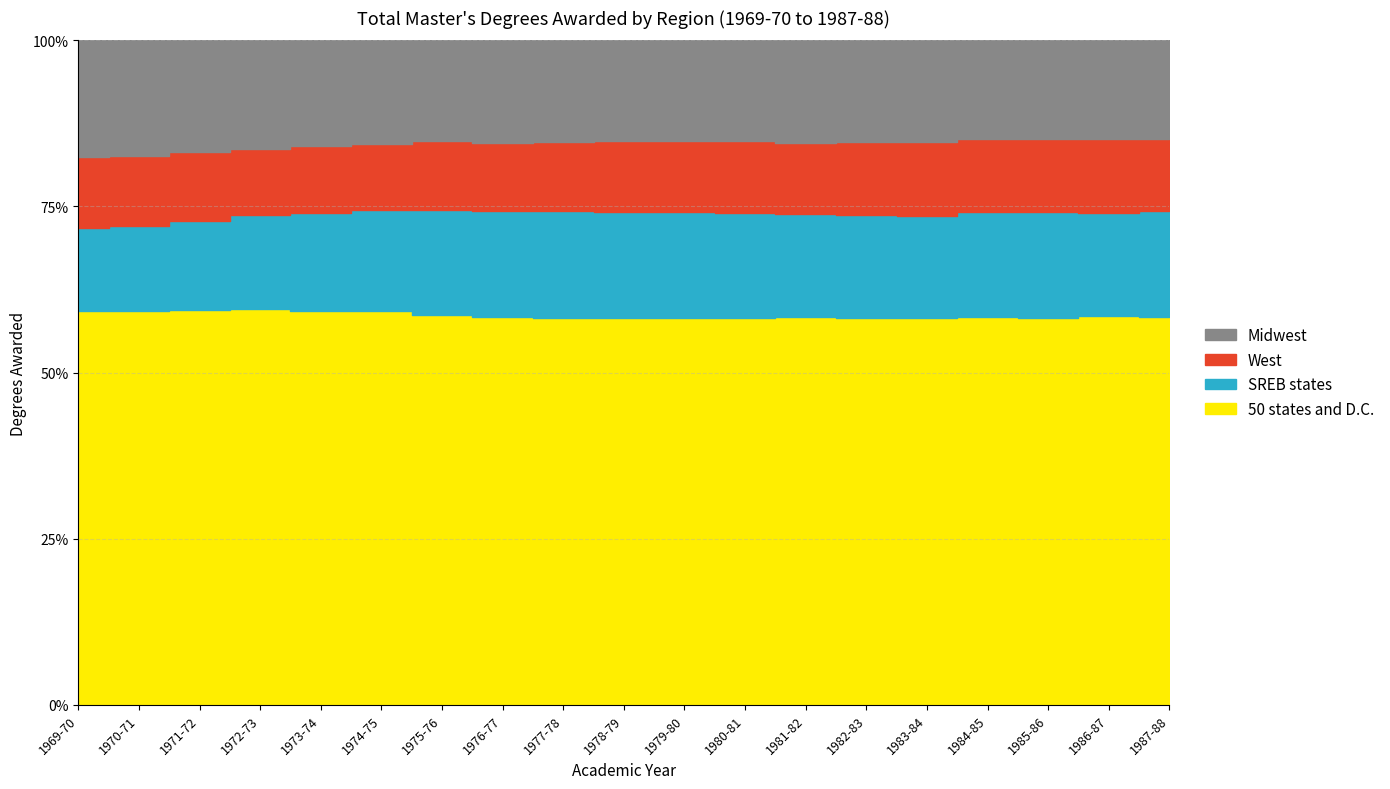

What is the total value across all series at 1977-78?

533997